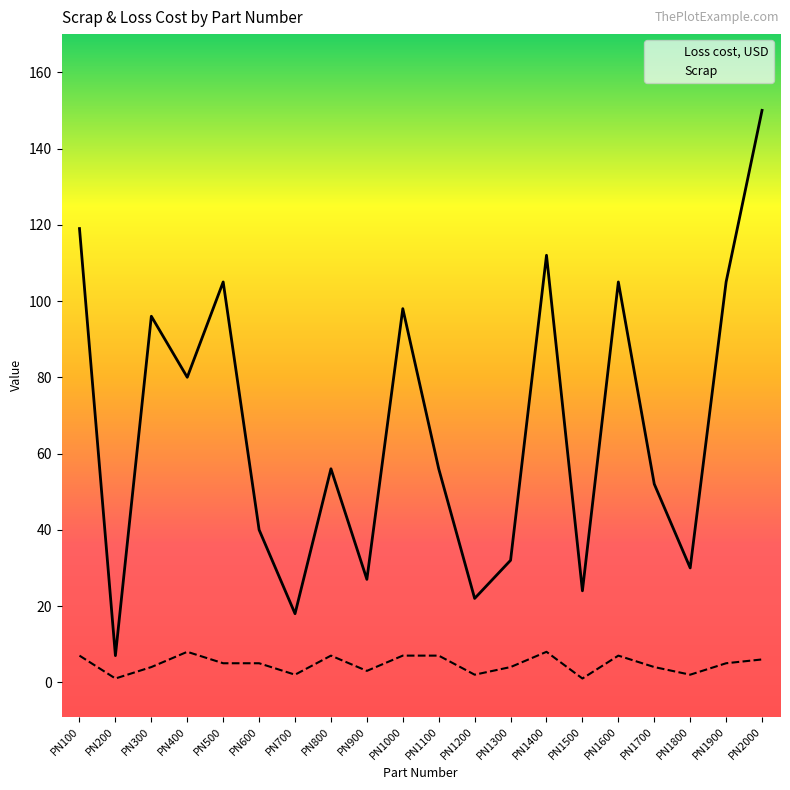

Reading right to left, extract all data points from this chart.

Loss cost, USD: 150	105	30	52	105	24	112	32	22	56	98	27	56	18	40	105	80	96	7	119
Scrap: 6	5	2	4	7	1	8	4	2	7	7	3	7	2	5	5	8	4	1	7